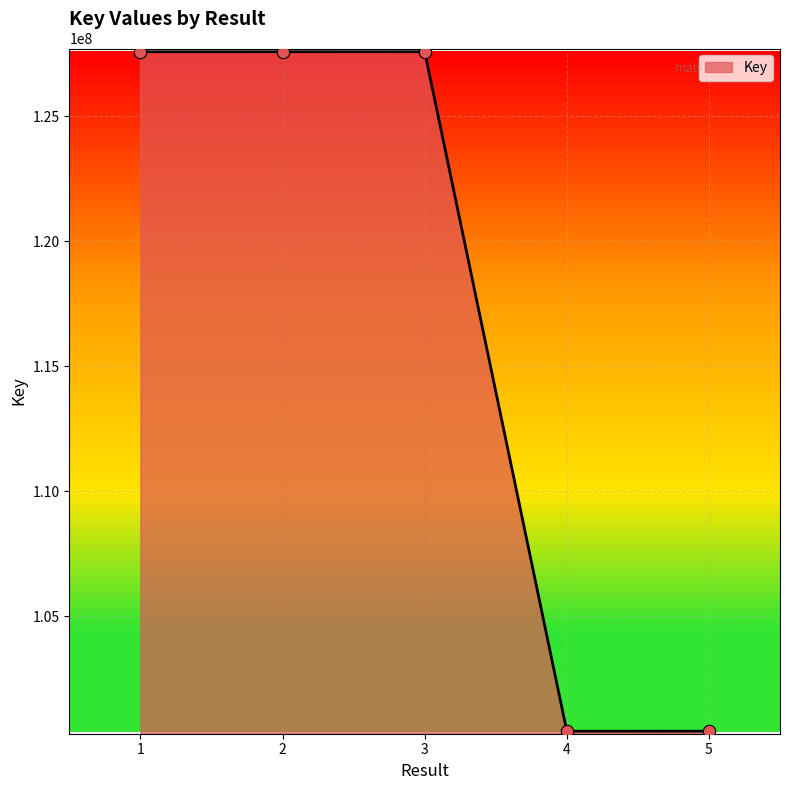

What is the ratio of the value at 3 to the value at 4?

1.3